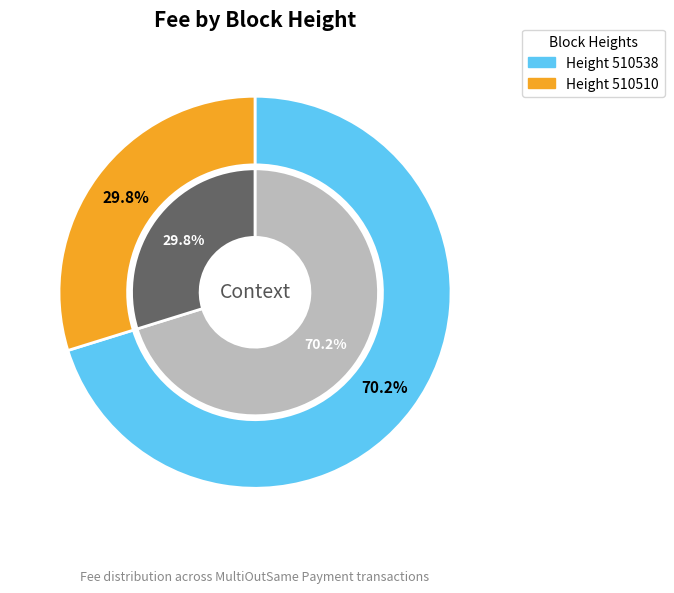

True or false: 510510 accounts for 17% of the total.

False